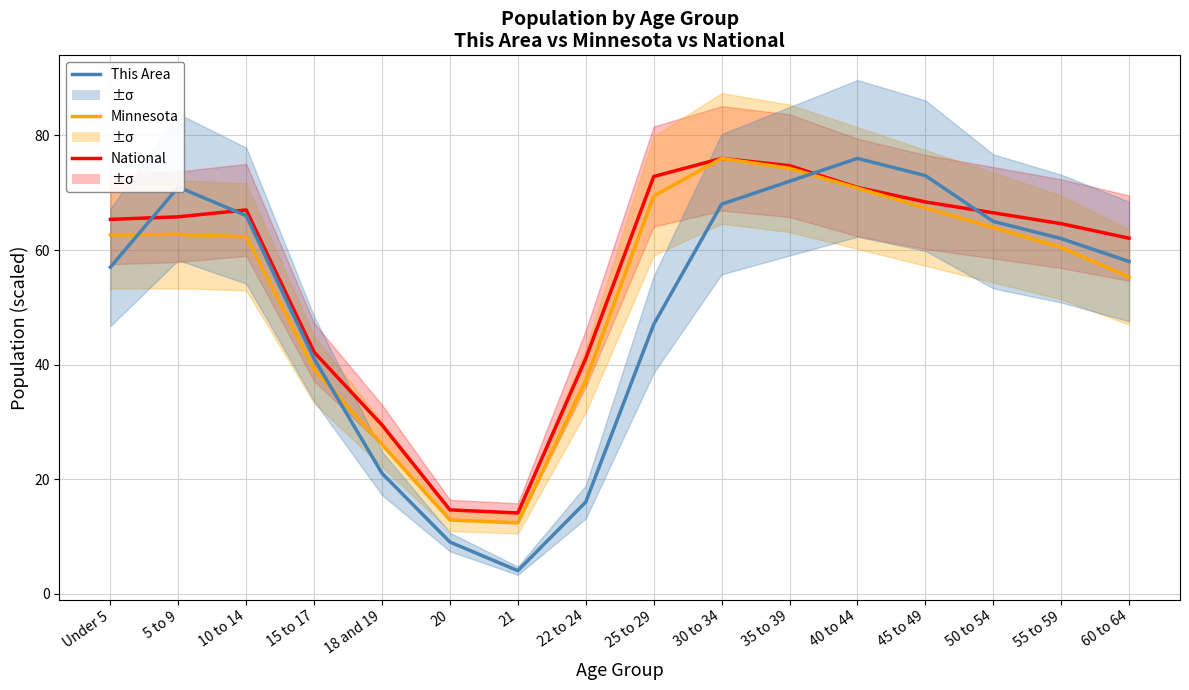

How many data points does each series have?

16